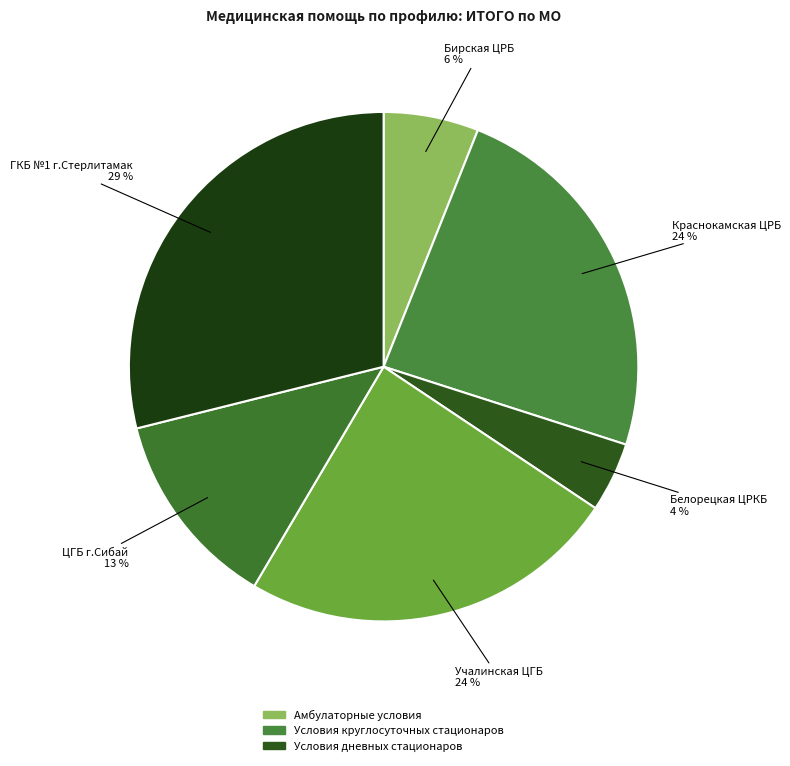

Between ЦГБ г.Сибай and Белорецкая ЦРКБ, which is larger?

ЦГБ г.Сибай